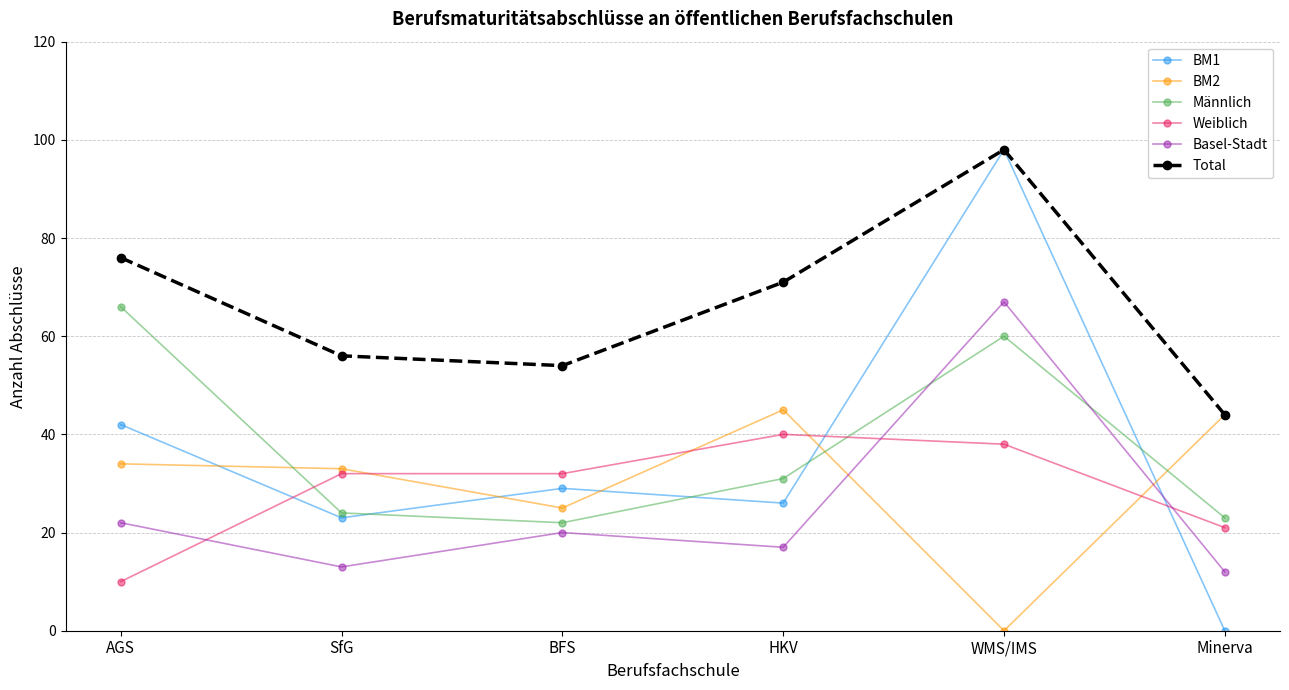

Reading left to right, transcribe all the data shown in this chart.

BM1: 42	23	29	26	98	0
BM2: 34	33	25	45	0	44
Männlich: 66	24	22	31	60	23
Weiblich: 10	32	32	40	38	21
Basel-Stadt: 22	13	20	17	67	12
Total: 76	56	54	71	98	44